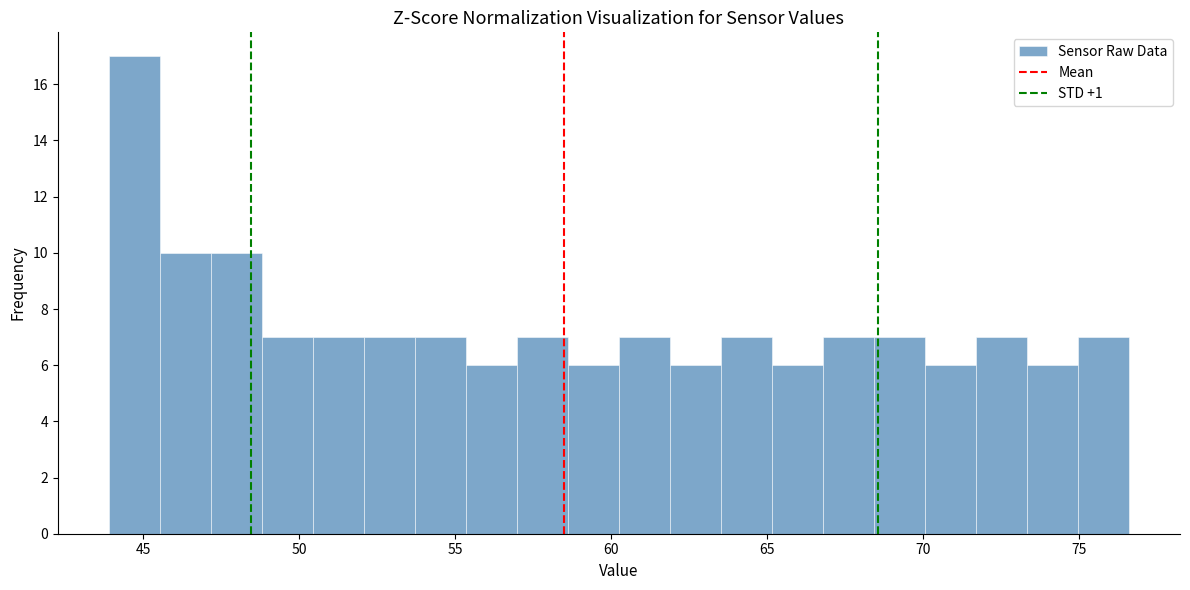

Read against the x-axis, roughly where is the centre of the tallest bar?

44.5